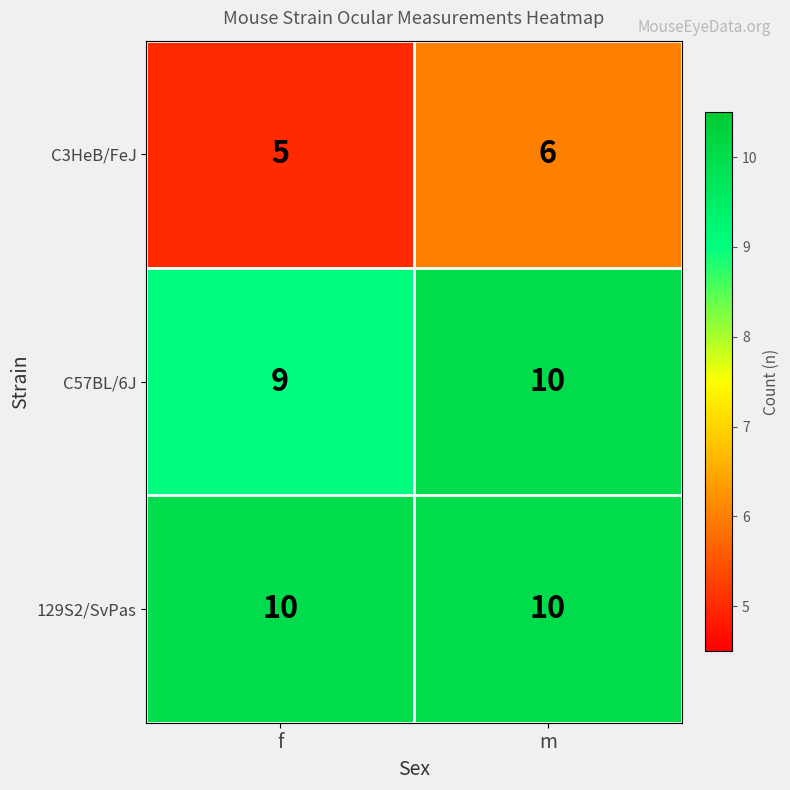

What is the total value across all series at f?

24